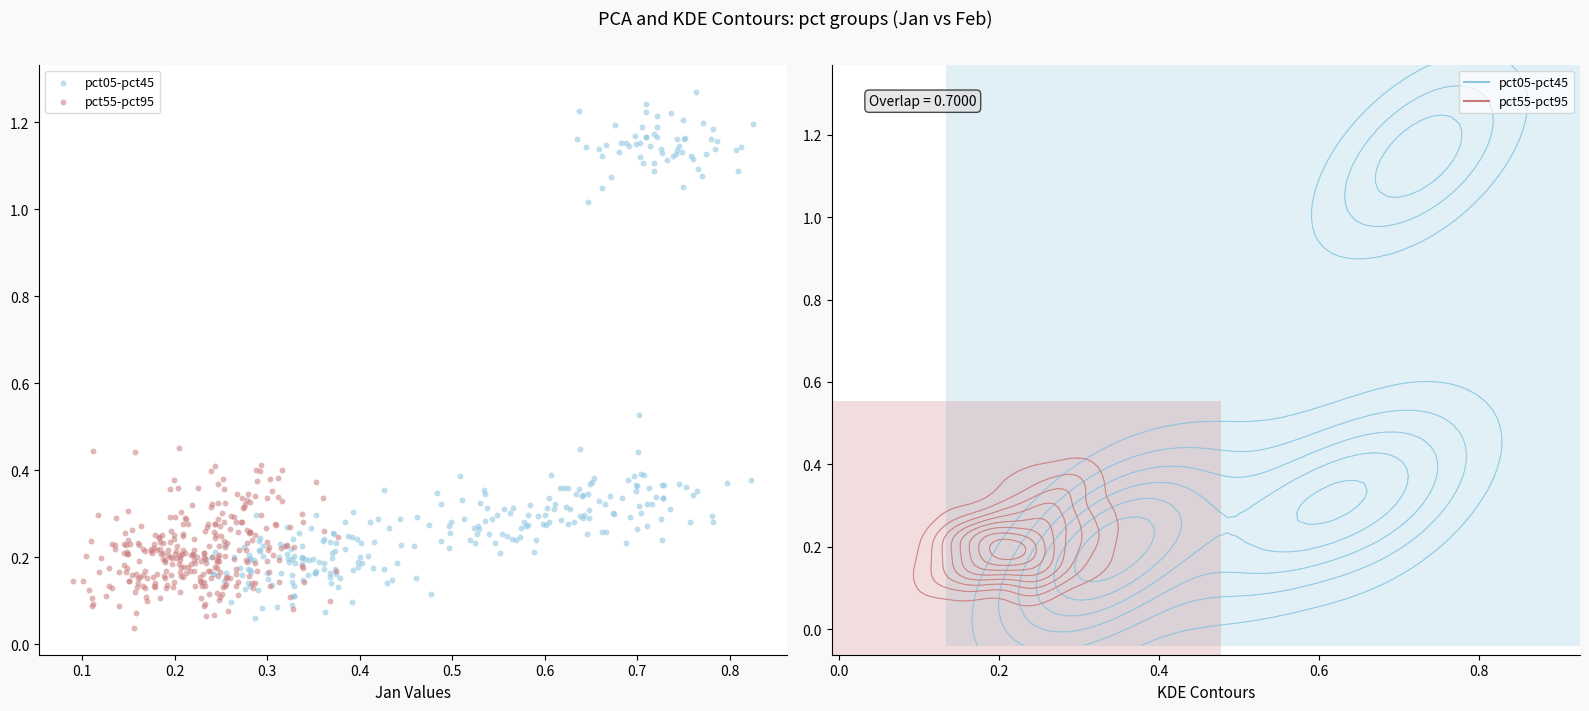

Which series contains the lowest Y value?

pct55-pct95